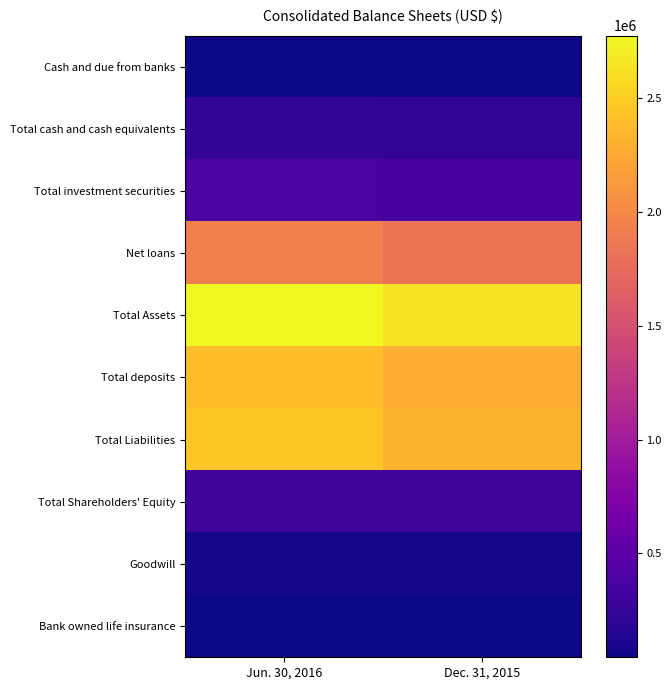

How many data points does each series have?

2